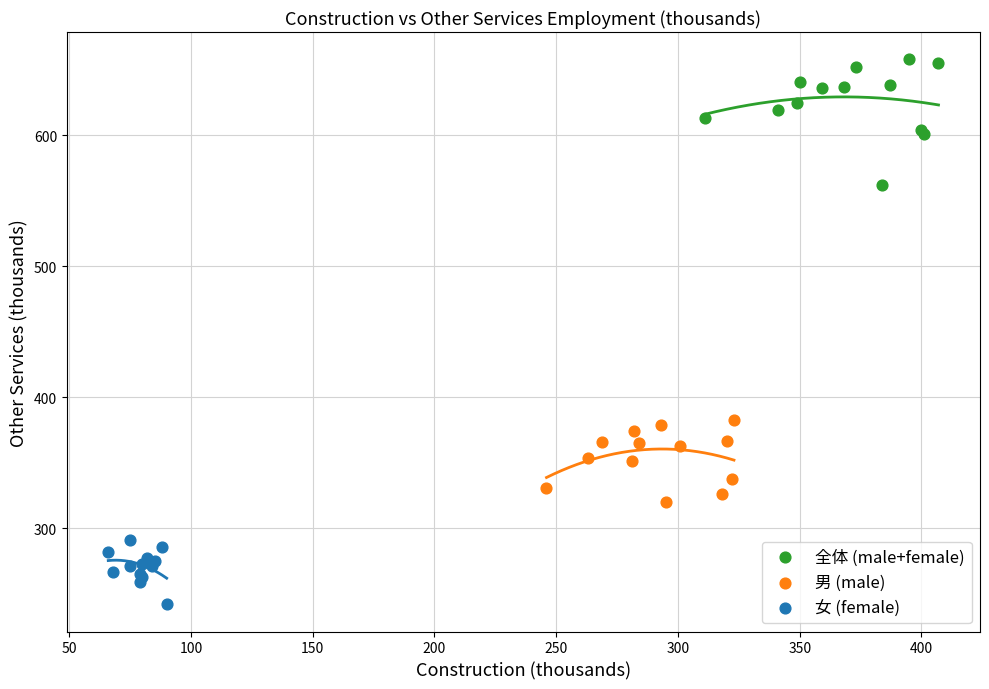

What are all the series names shown in the legend?

全体 (male+female), 男 (male), 女 (female)